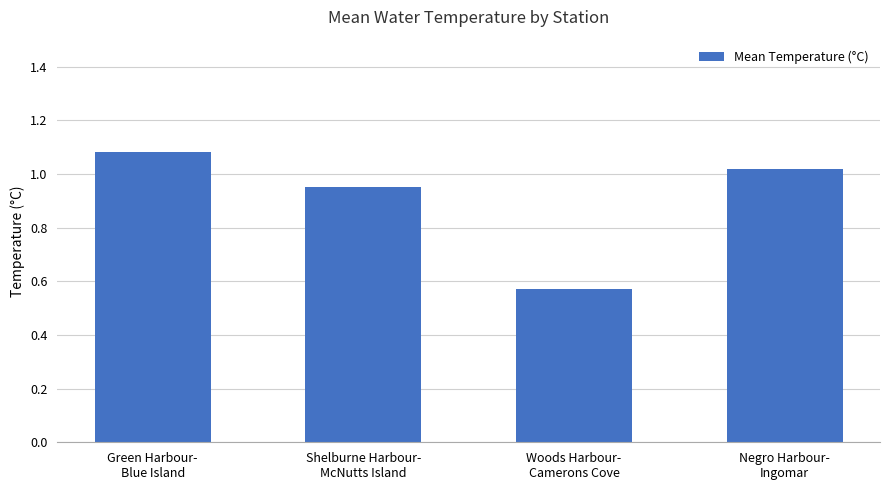

Which has a higher value, Shelburne Harbour-
McNutts Island or Woods Harbour-
Camerons Cove?

Shelburne Harbour-
McNutts Island